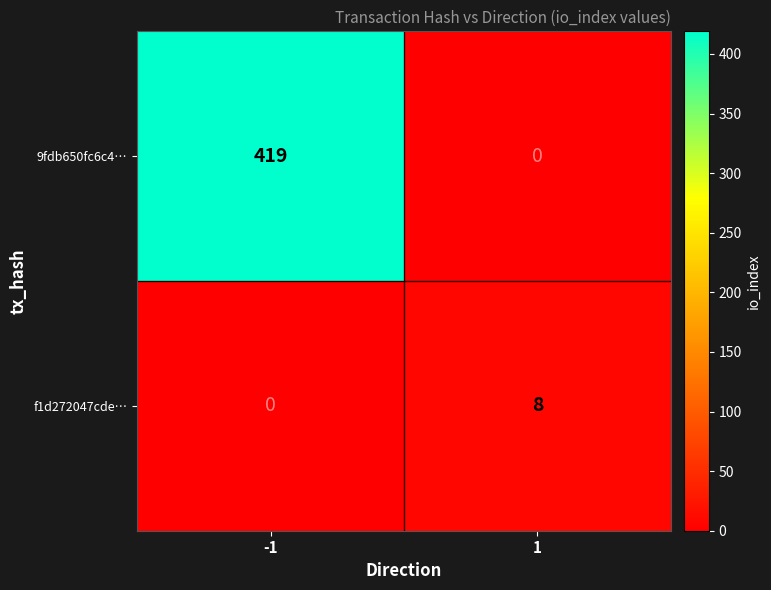

What is the total value across all series at -1?

419